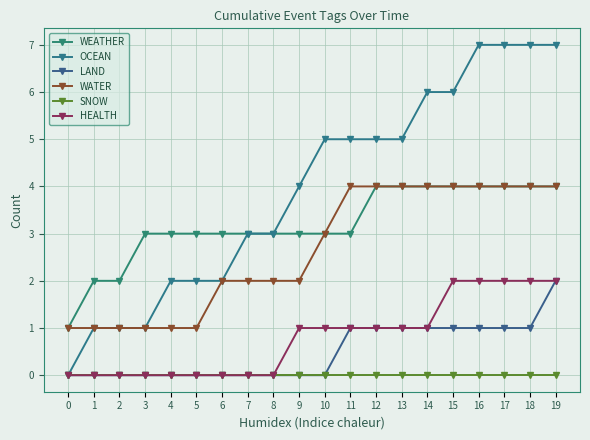

What is the average value of the OCEAN series?

4